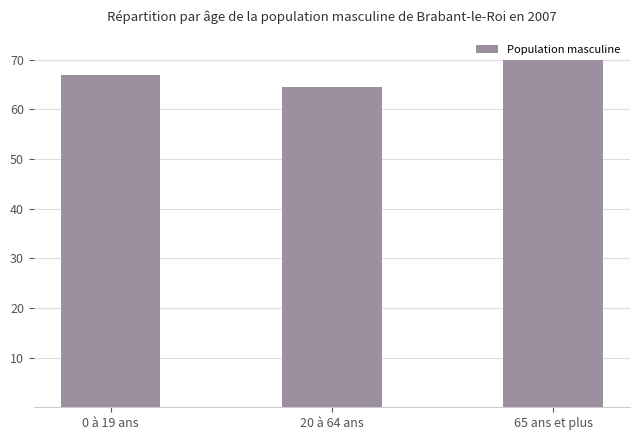

Count the number of categories in the chart.

3